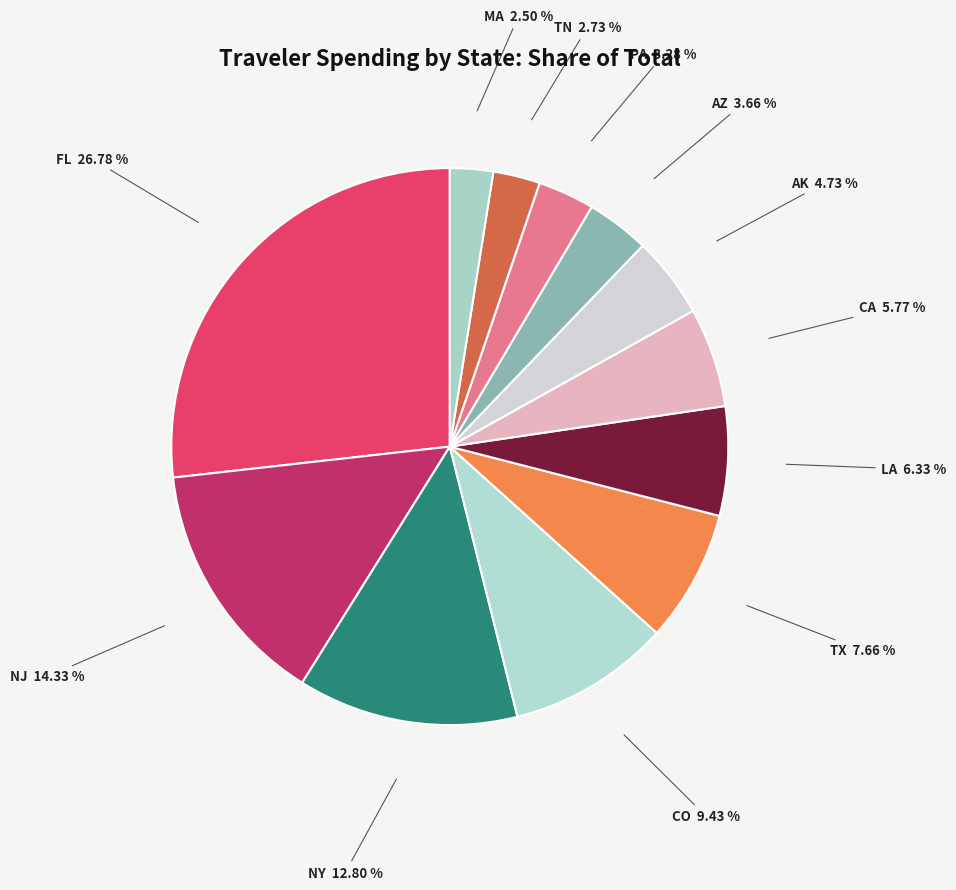

To the nearest percent, what is the difference between the AK and MA slice percentages?

2%